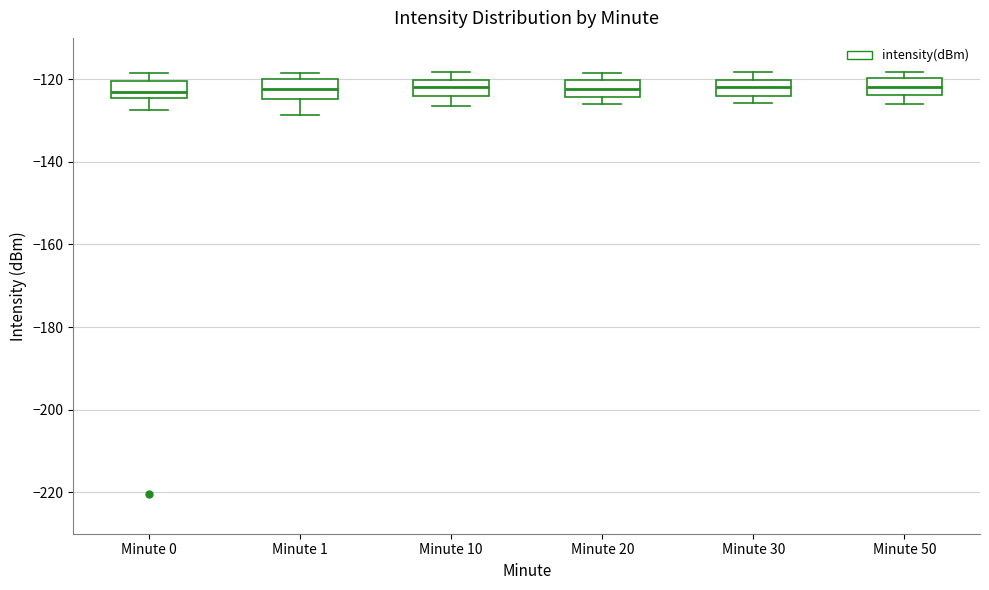

Where does the median line of the box for Minute 20 sit on the y-axis? The values are not printed on the chart, so give them approximately, as read against the axis.

-122